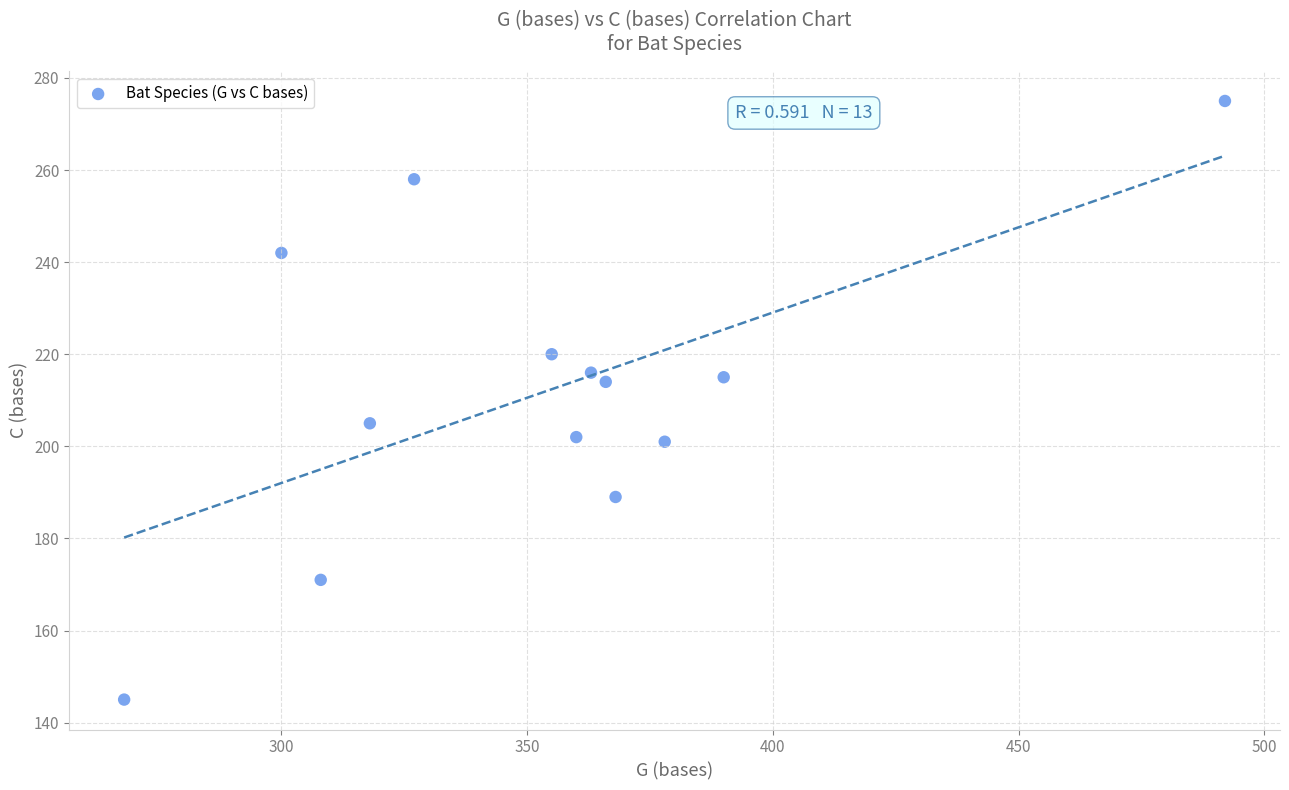

What is the range of Y values (max minus min)?

130